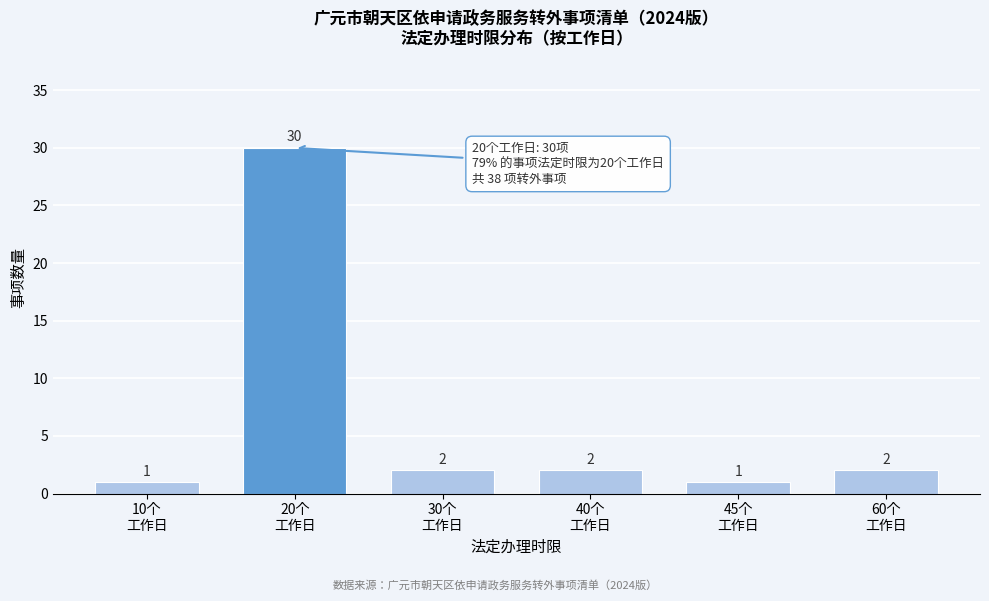

Reading right to left, transcribe all the data shown in this chart.

2	1	2	2	30	1